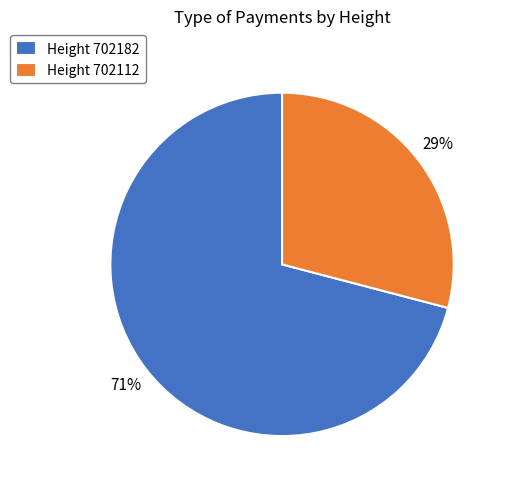

Combined, do Height 702182 and Height 702112 account for over 50%?

Yes